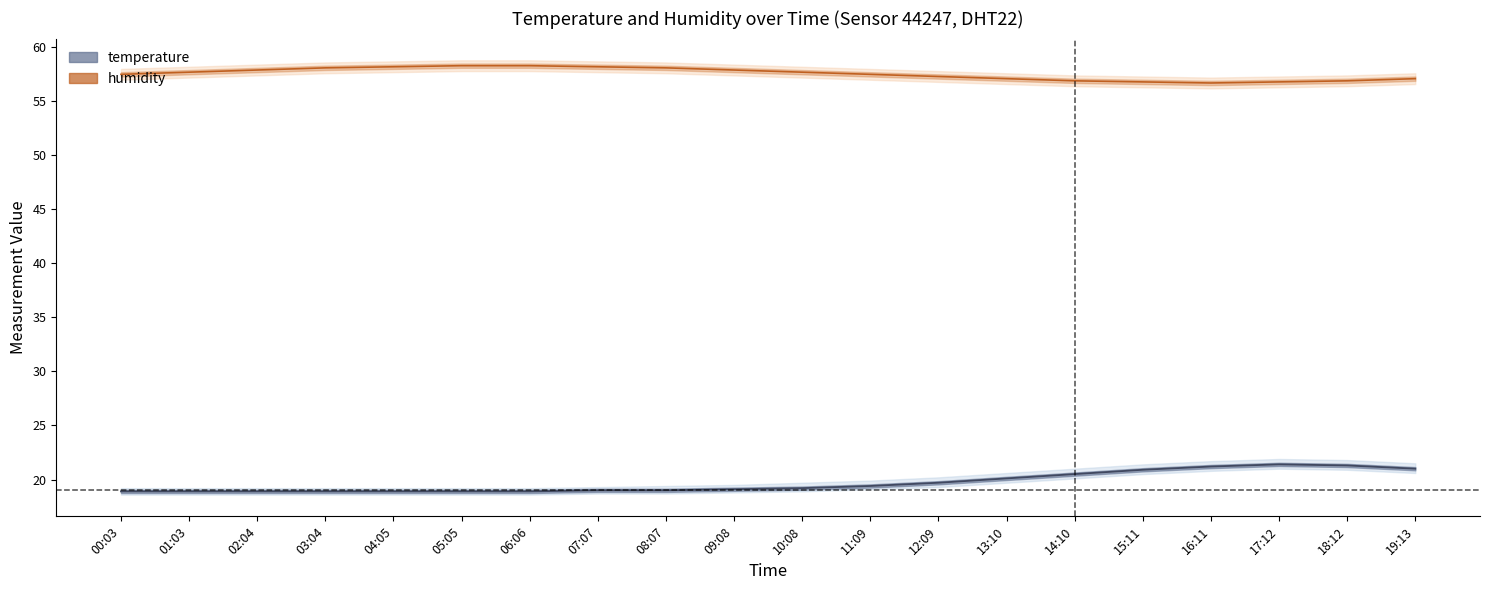

Which series has the largest range (max minus min)?

temperature